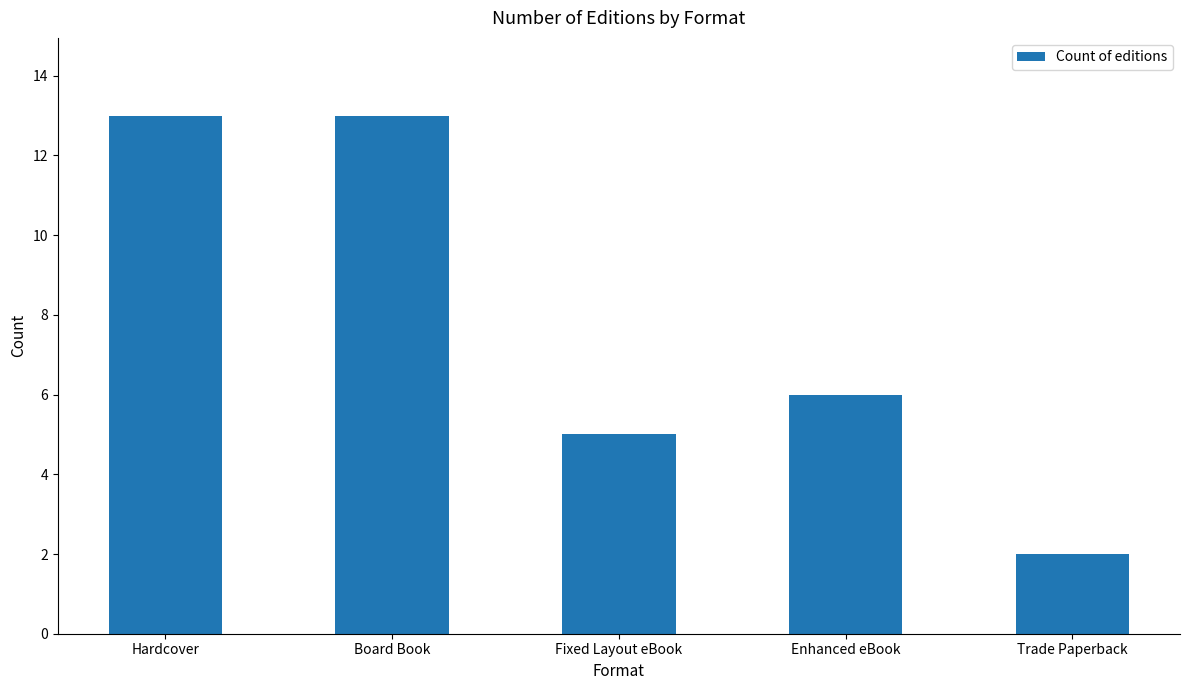

Is it true that the value at Enhanced eBook is 6?

True